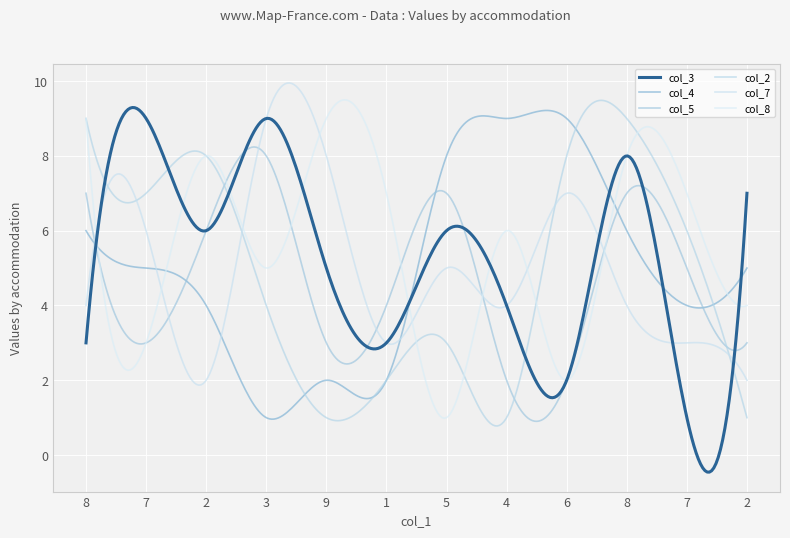

Does the chart display data point markers on the line(s)?

No